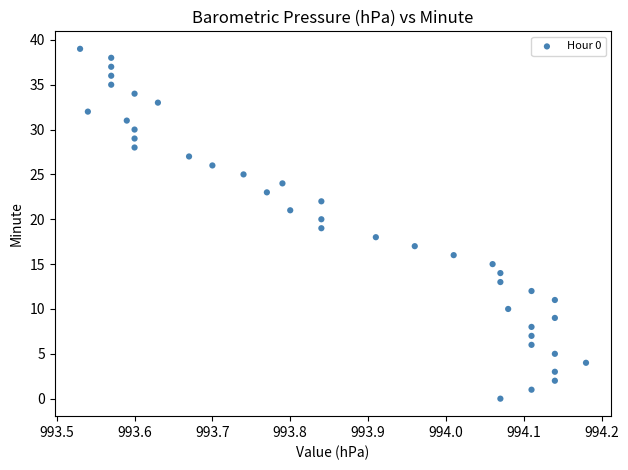

What is the range of Y values (max minus min)?

39